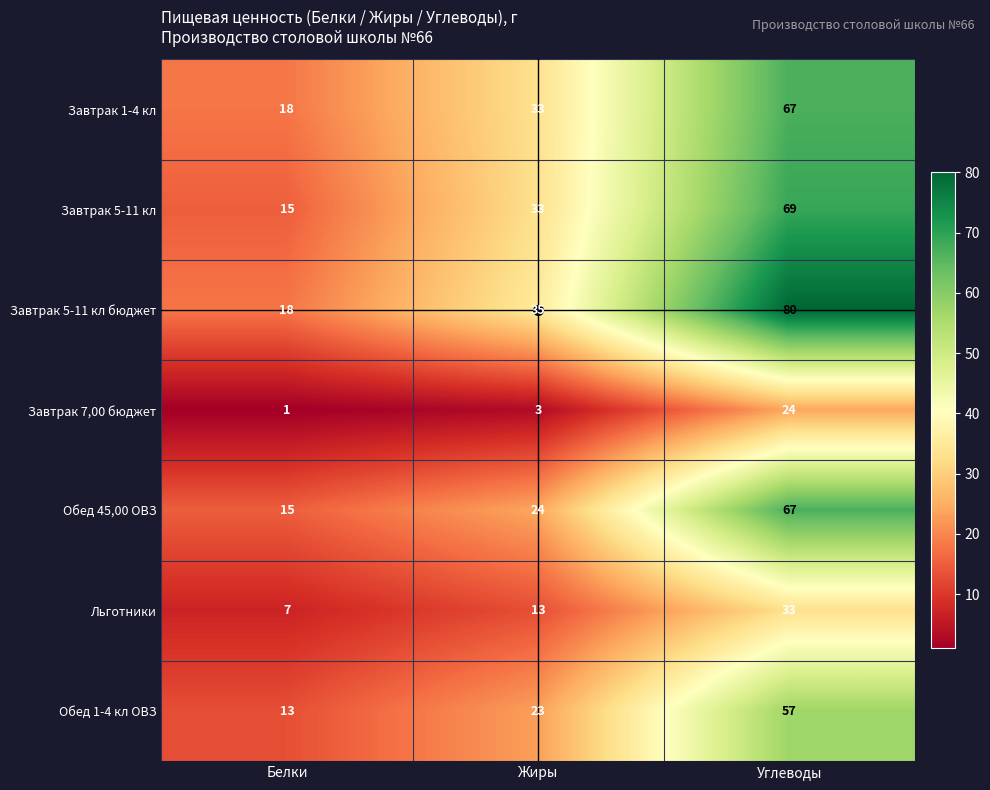

Which series has the largest total across all categories?

Завтрак 5-11 кл бюджет